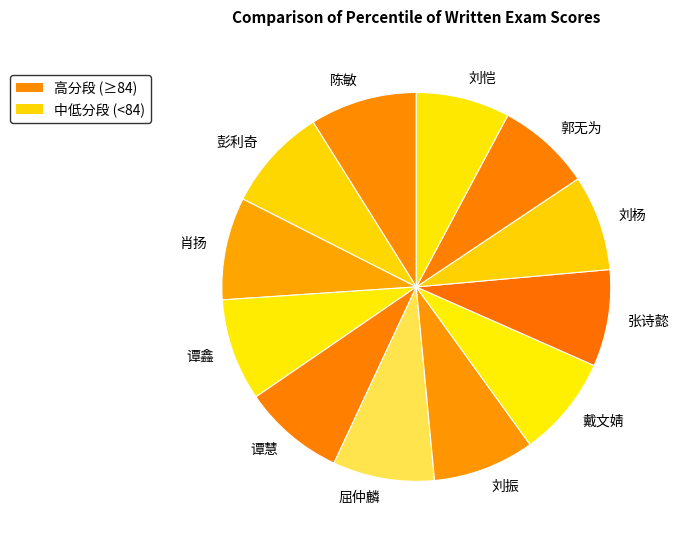

Does any single category account for the majority?

No